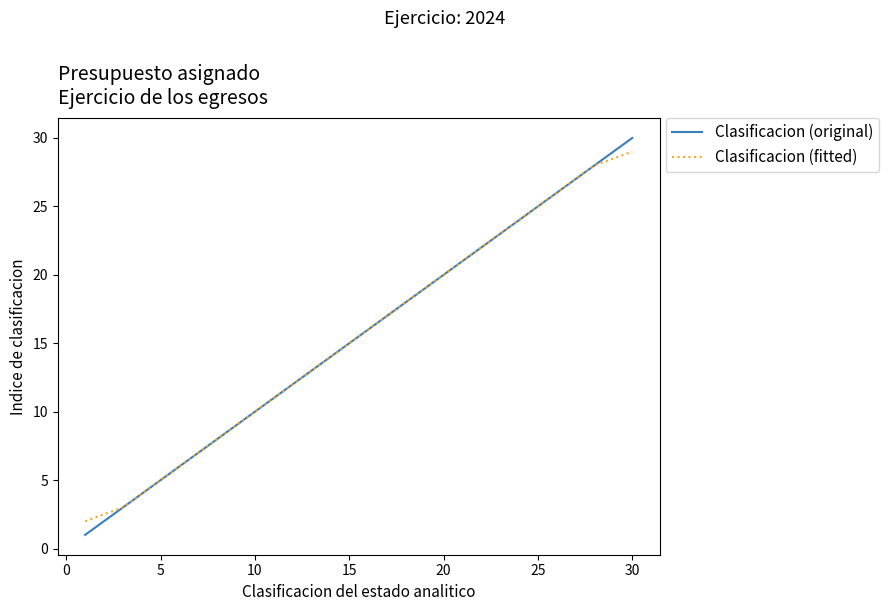

What is the maximum value for Clasificacion (original)?

30.0